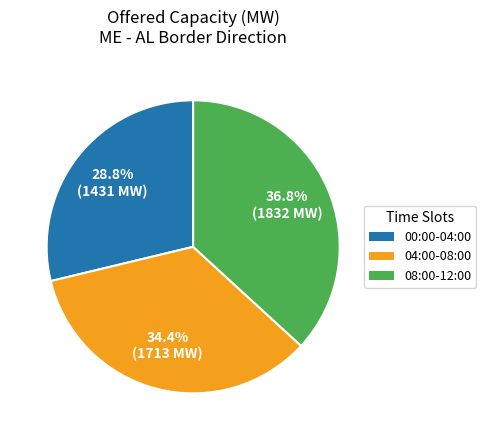

Does any single category account for the majority?

No